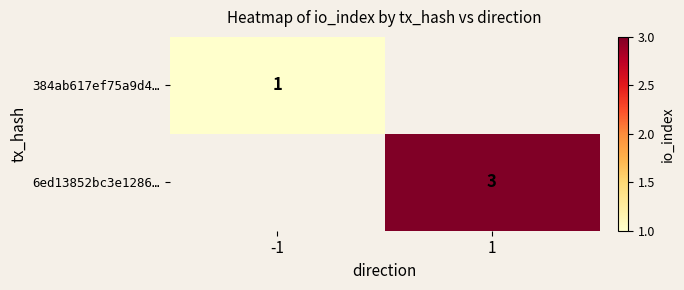

What is the greatest value displayed?

3.0